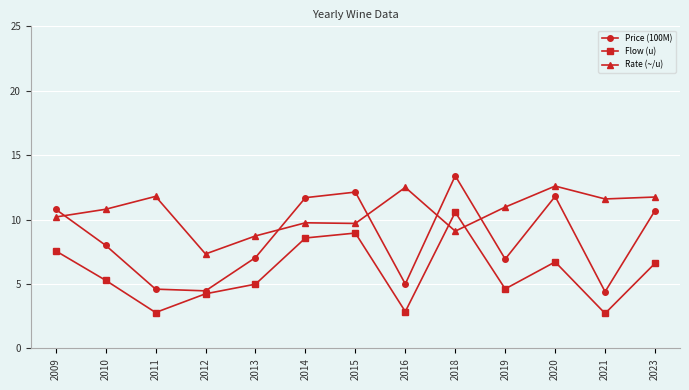

At which label does Rate (~/u) reach its minimum?

2012